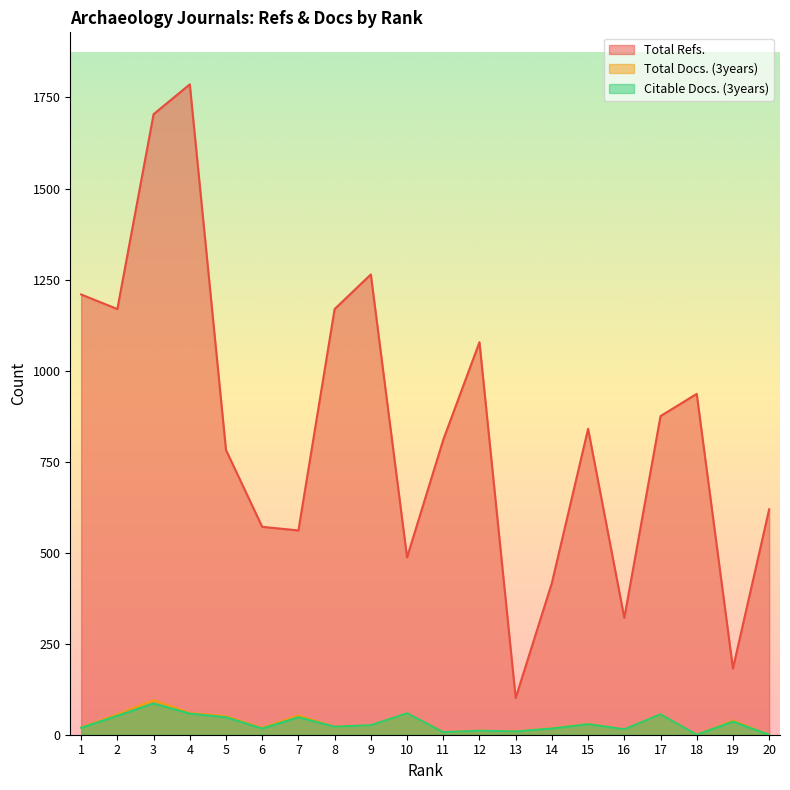

What is the spread (max minus min) of values at 16?

306